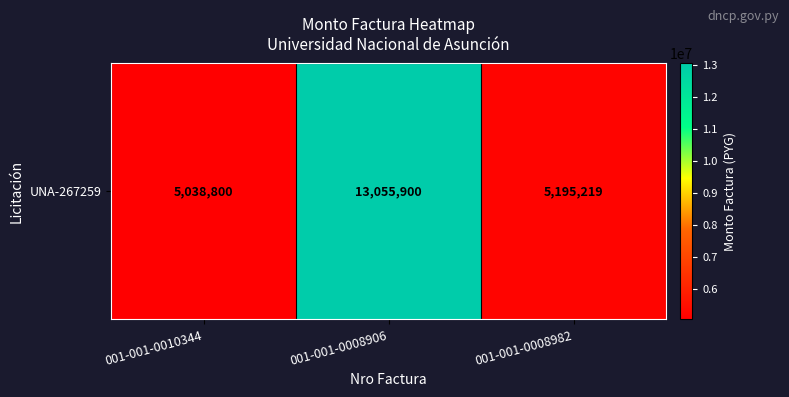

What is the change in value from 001-001-0008906 to 001-001-0008982?

-7860681